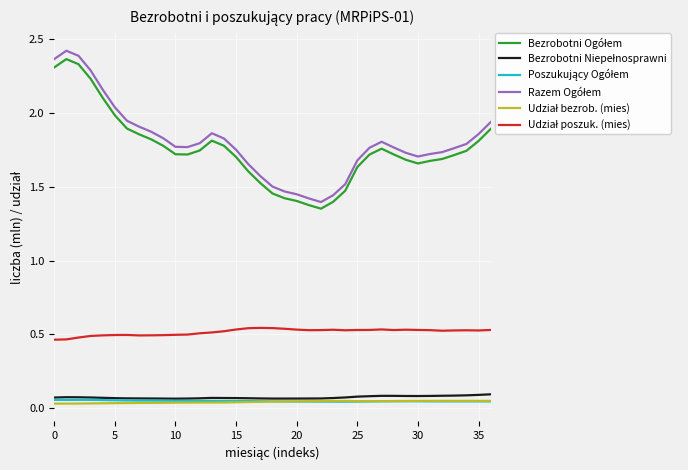

What is the average value of the Udział poszuk. (mies) series?

0.5